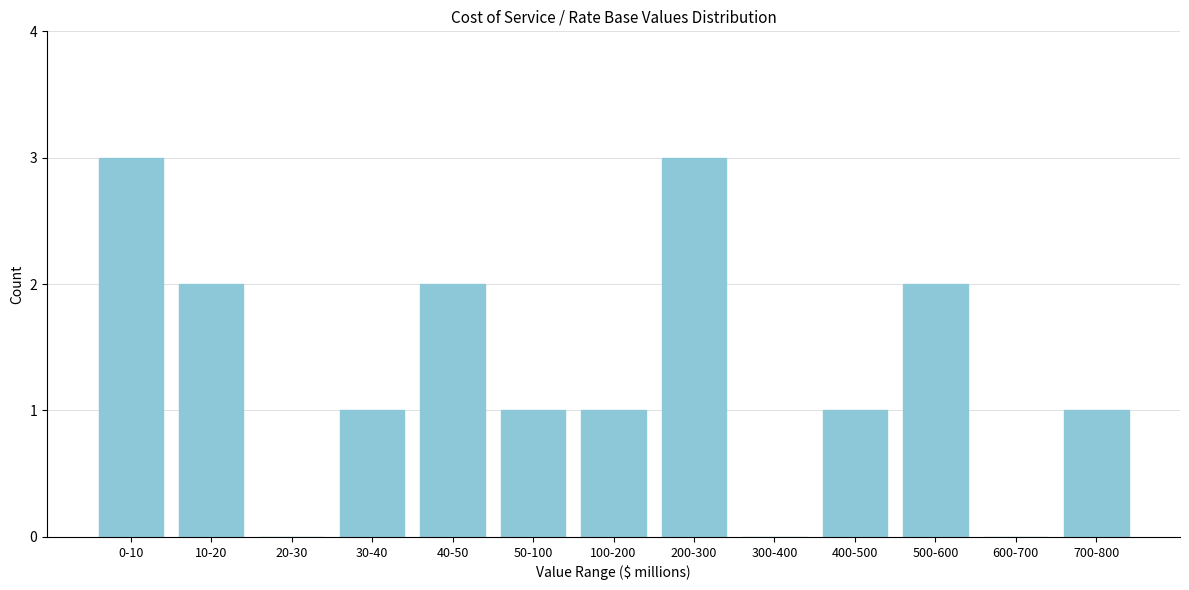

Reading left to right, what are all the values shown in this chart?

0-10=3	10-20=2	20-30=0	30-40=1	40-50=2	50-100=1	100-200=1	200-300=3	300-400=0	400-500=1	500-600=2	600-700=0	700-800=1